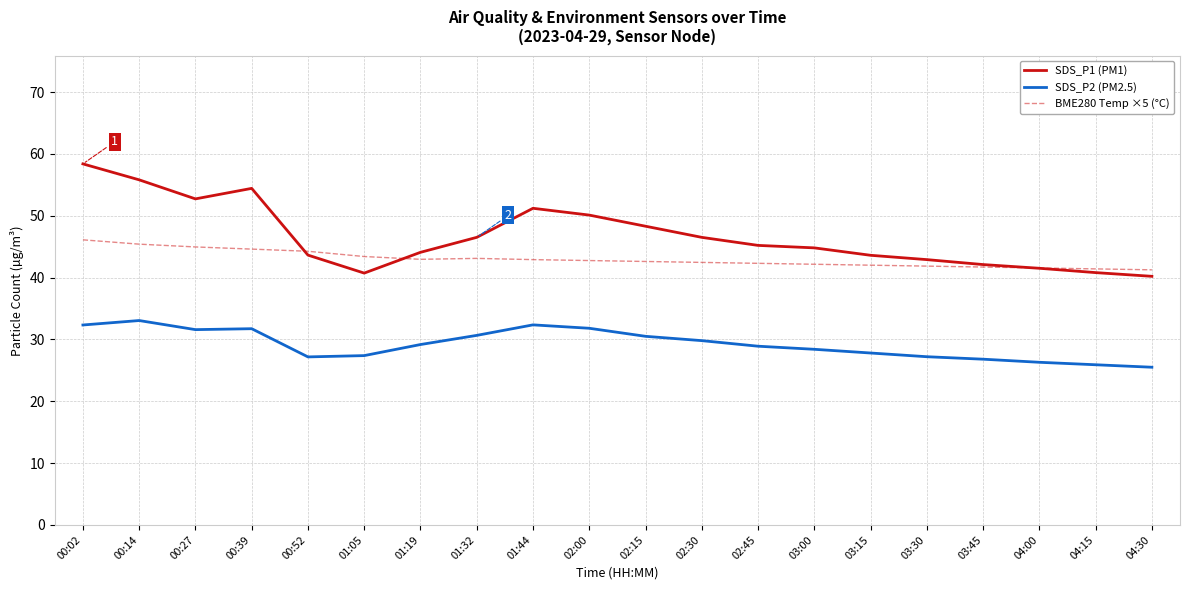

What is the maximum value for BME280 Temp ×5 (°C)?

46.1